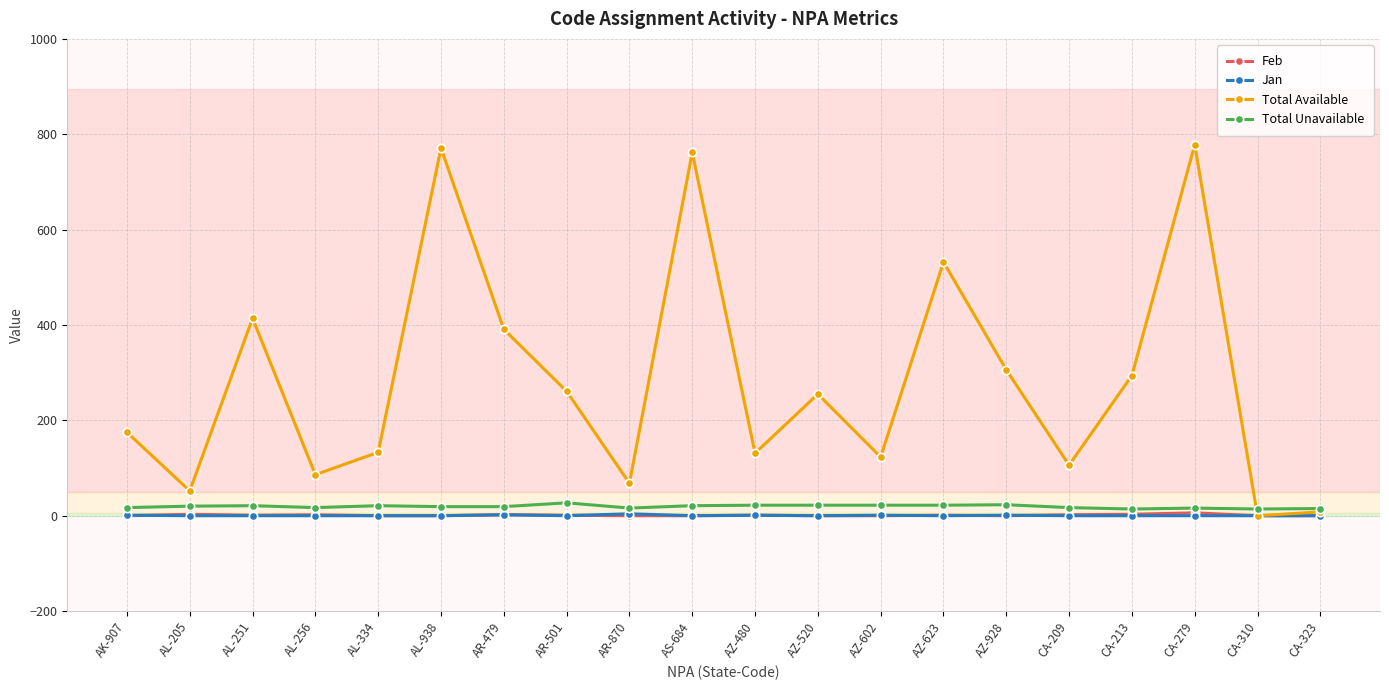

What is the label of the 2nd point from the right?

CA-310